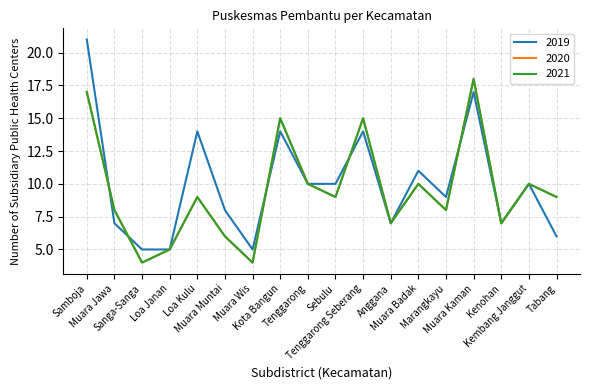

Rank the series at Muara Kaman from highest to lowest value.

2020, 2021, 2019